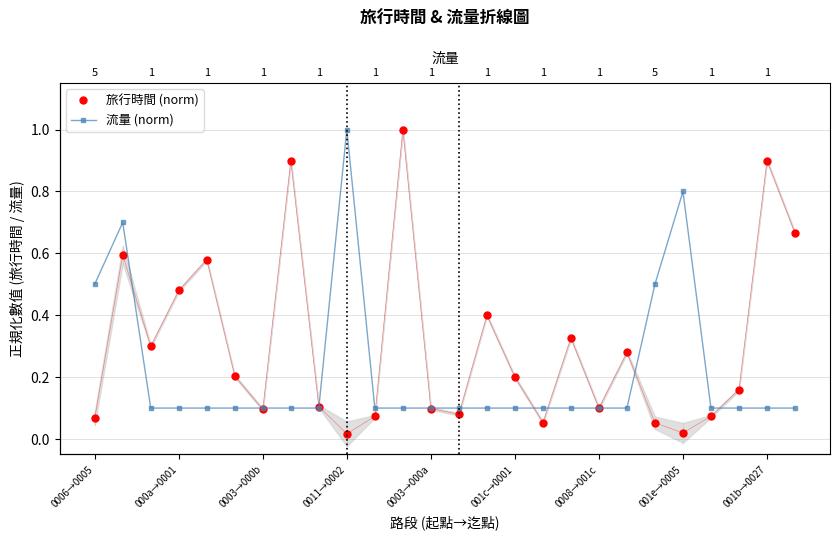

Does the chart have visible grid lines?

Yes